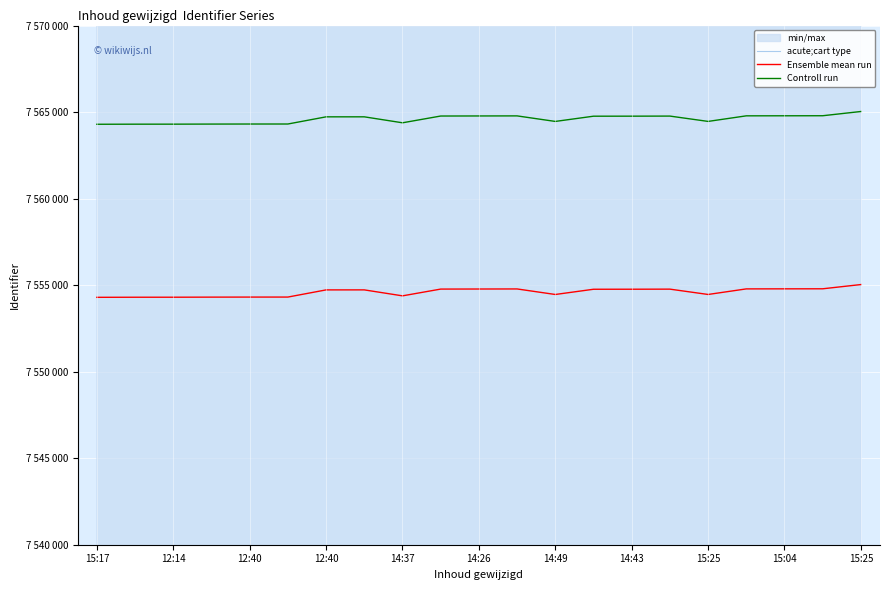

Where is acute;cart type nearest to the value 7634665?

12:40